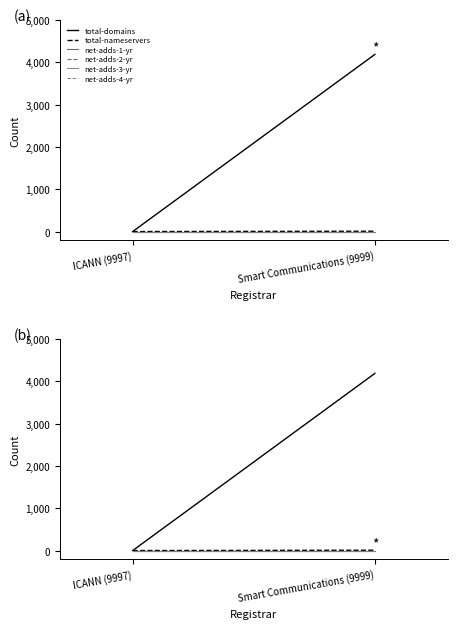

How many lines are shown in the chart?

6